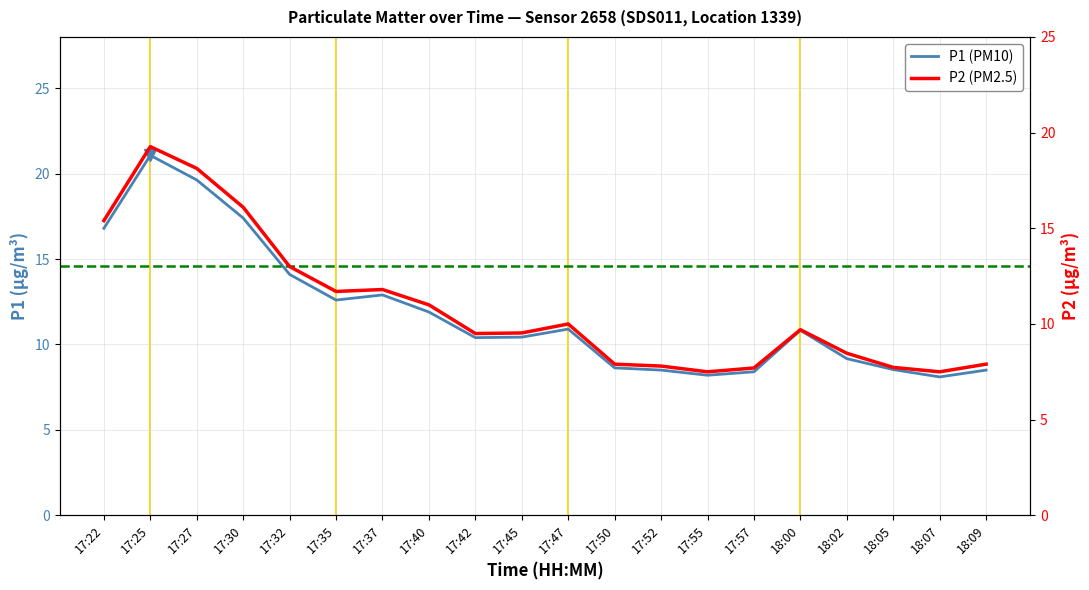

What is the sum of the P1 values at 17:52 and 17:40?

20.4